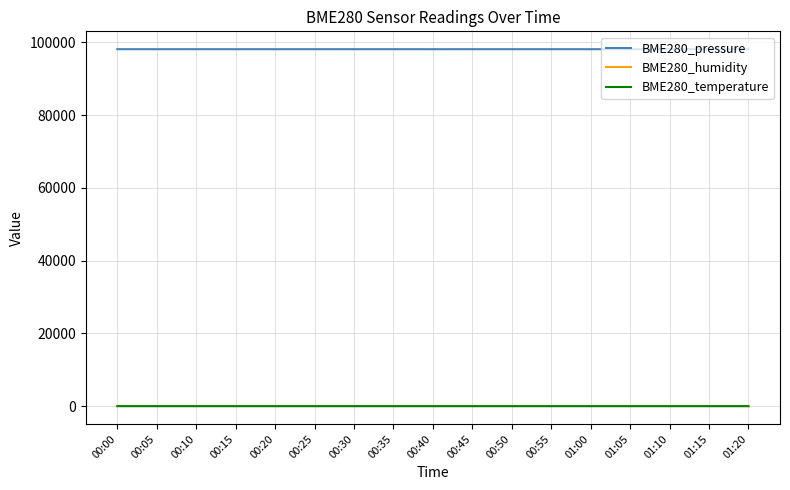

Count the number of data series in this chart.

3